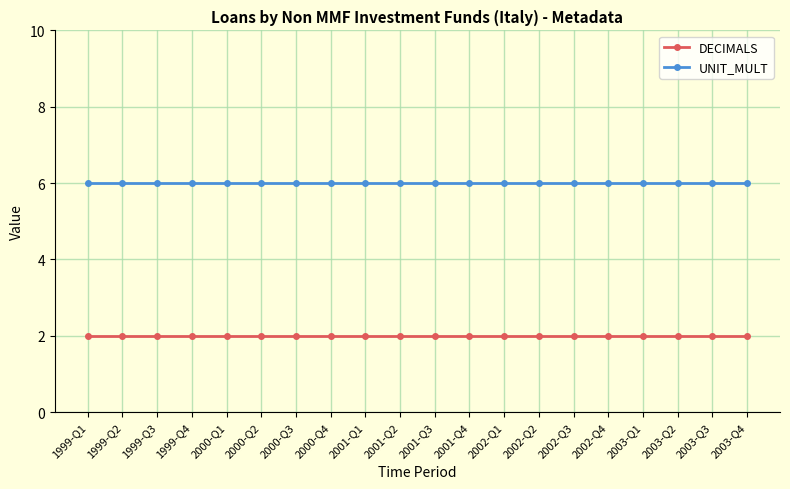

Is the value of DECIMALS at 1999-Q1 greater than the value of UNIT_MULT at 1999-Q1?

No